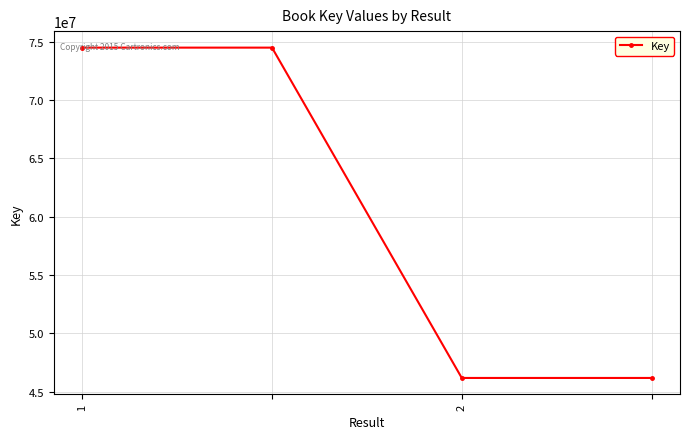

How many distinct data groups are displayed?

1